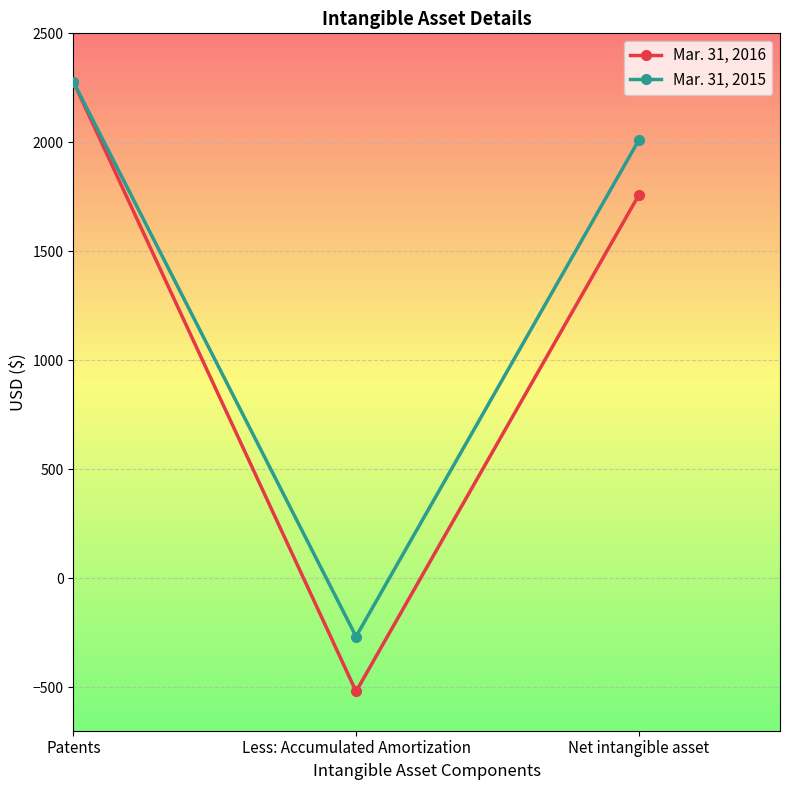

Rank the categories by Mar. 31, 2016 value from highest to lowest.

Patents, Net intangible asset, Less: Accumulated Amortization